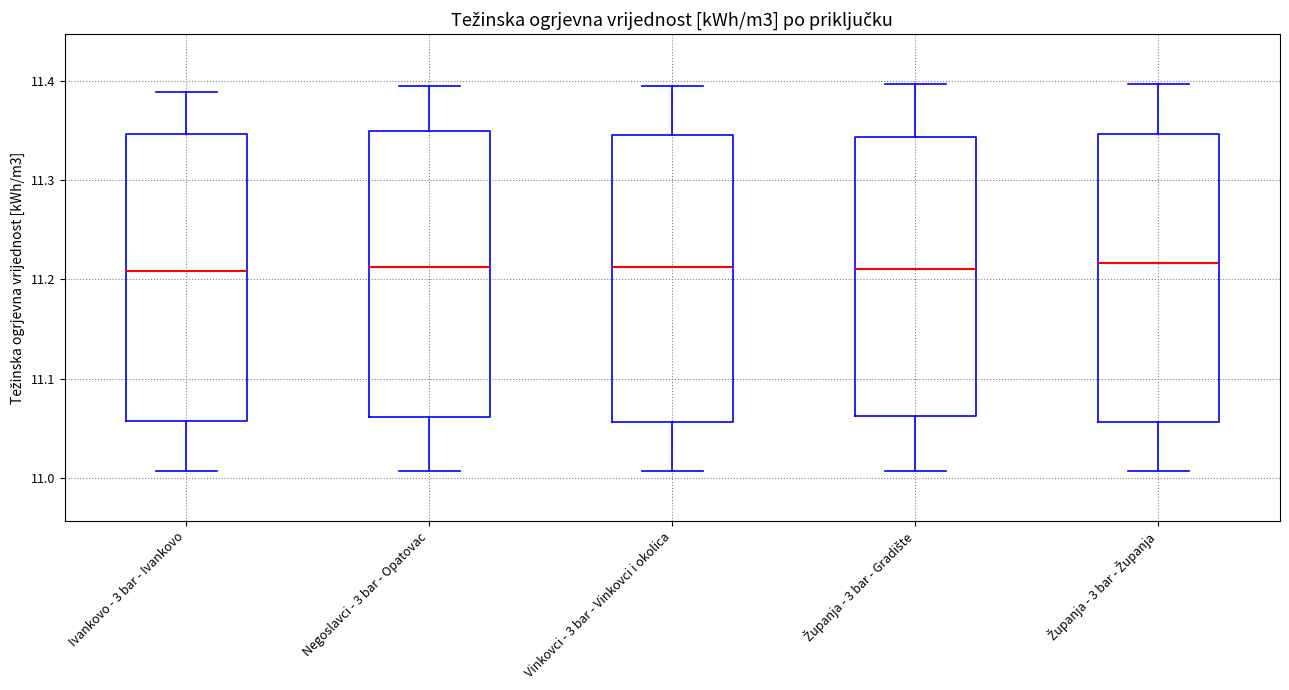

Where does the lower whisker of the box for Vinkovci - 3 bar - Vinkovci i okolica end on the y-axis? The values are not printed on the chart, so give them approximately, as read against the axis.

11.01